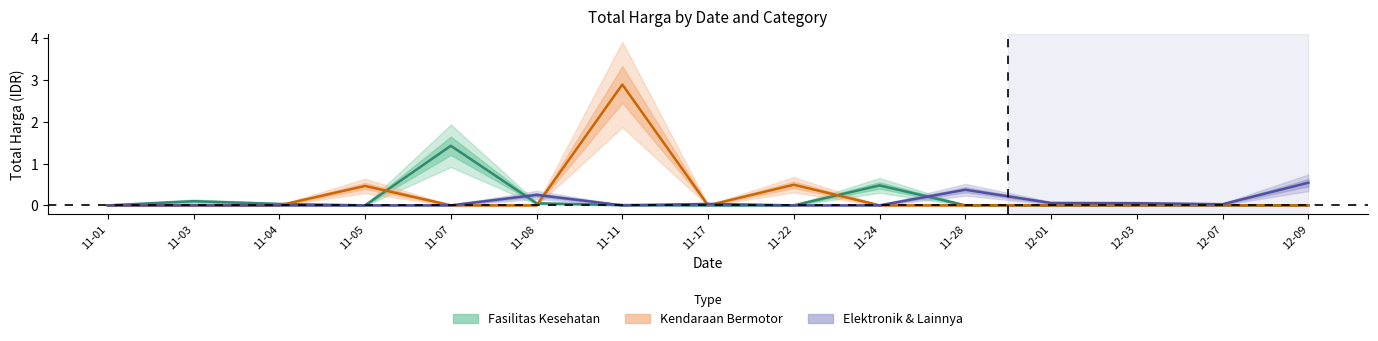

Reading left to right, extract all data points from this chart.

Total Harga (Fasilitas Kesehatan): 0.0	0.1	0.0	0.0	1.4	0.0	0.0	0.0	0.0	0.5	0.0	0.0	0.0	0.0	0.0
Total Harga (Kendaraan Bermotor): 0.0	0.0	0.0	0.5	0.0	0.0	2.9	0.0	0.5	0.0	0.0	0.0	0.0	0.0	0.0
Total Harga (Elektronik & Lainnya): 0.0	0.0	0.0	0.0	0.0	0.3	0.0	0.0	0.0	0.0	0.4	0.1	0.1	0.0	0.5